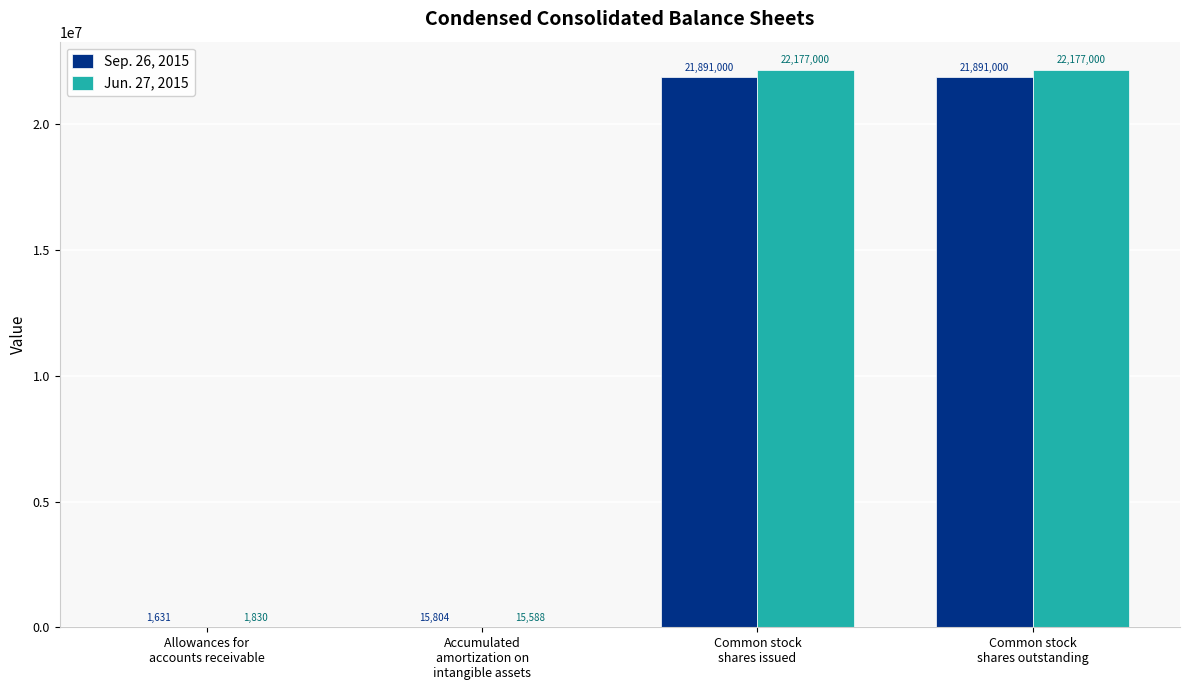

What is the greatest value displayed?

22177000